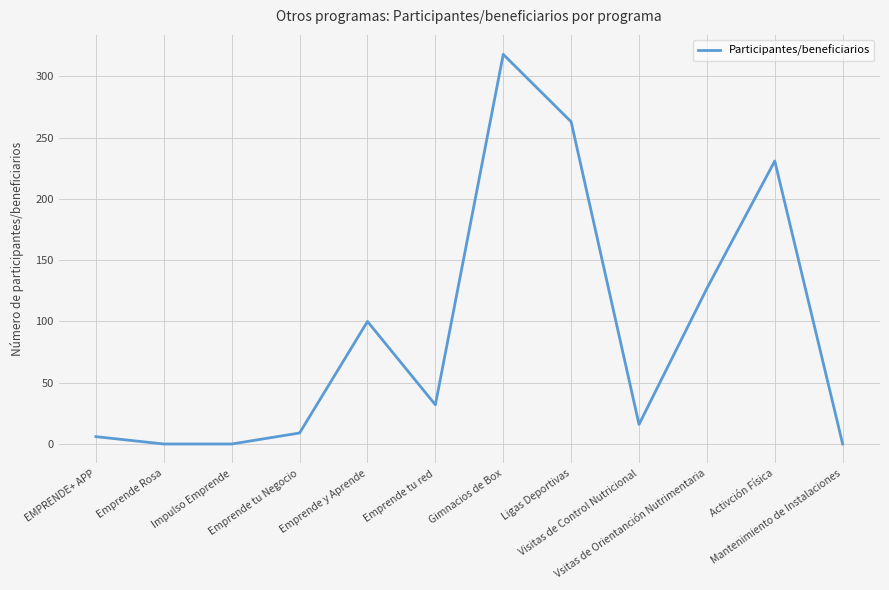

What is the greatest value displayed?

318